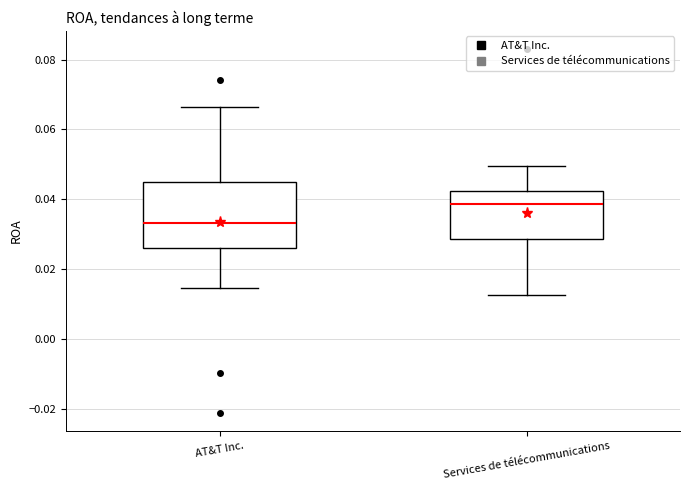

Reading left to right, read every box against the y-axis: the position of its median line, the range the box covers, and the ends of its whiskers. The values are not printed on the chart, so give them approximately, as read against the axis.

AT&T Inc.: median 0.034, box 0.026 to 0.046, whiskers 0.014 to 0.066
Services de télécommunications: median 0.038, box 0.028 to 0.042, whiskers 0.012 to 0.050